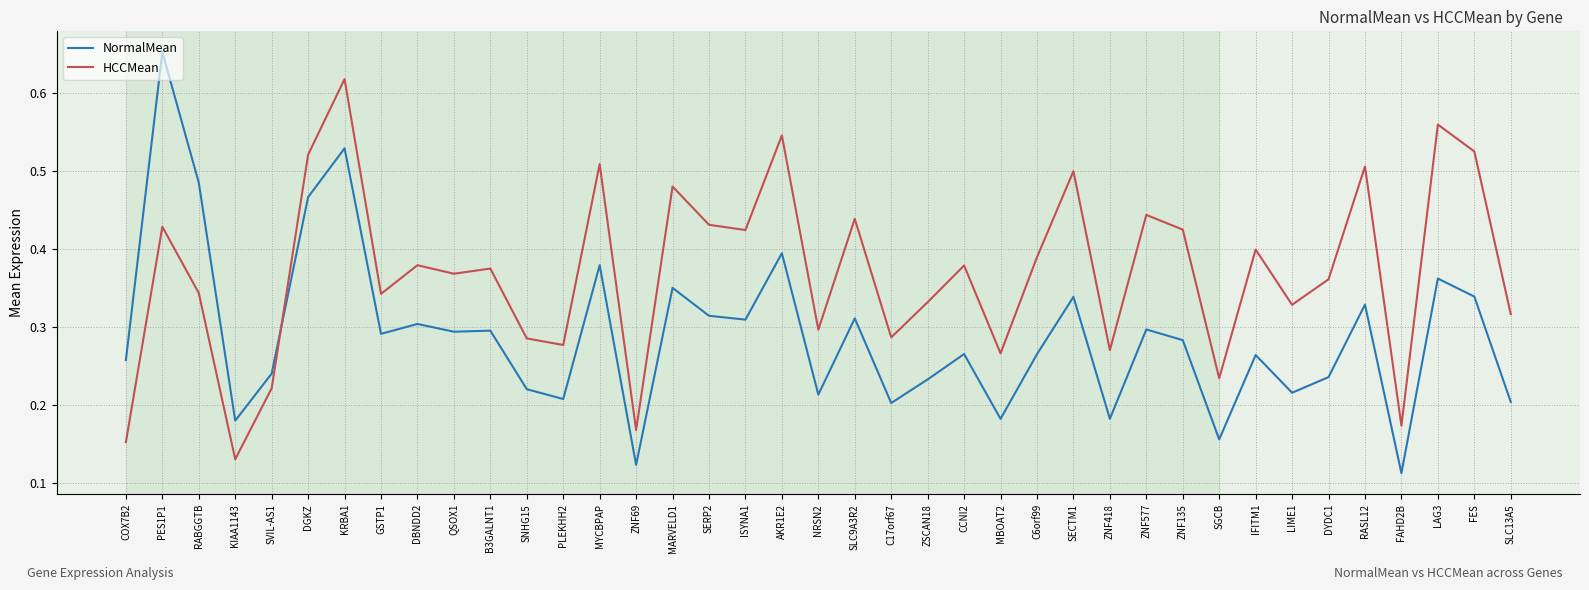

Which category has the highest value in the NormalMean series?

PES1P1